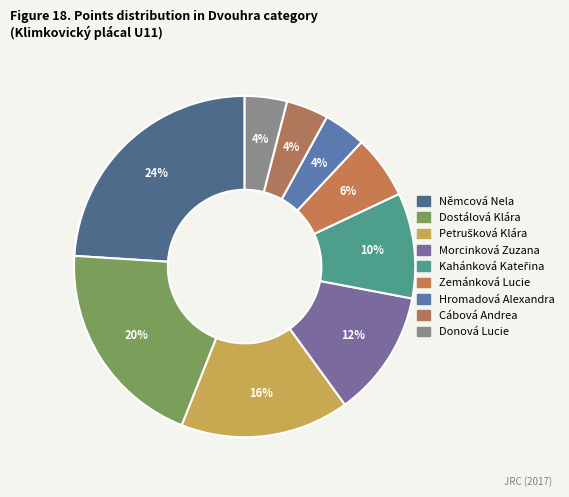

How many segments does this pie chart have?

9